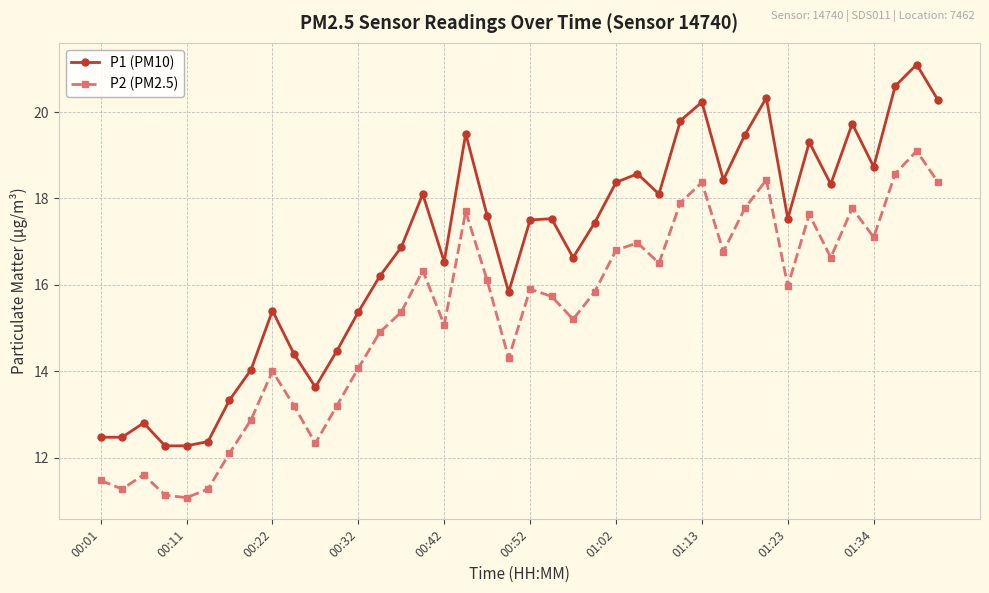

What is the greatest value displayed?

21.1